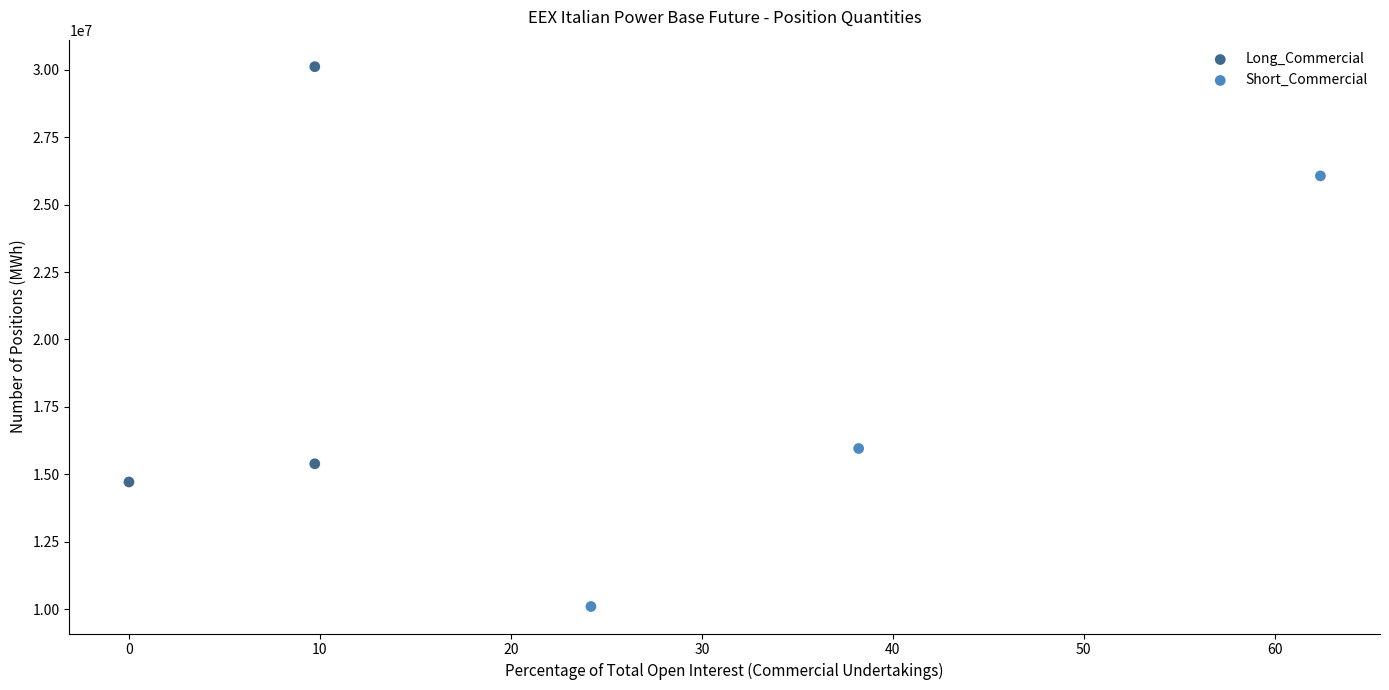

Which series reaches the minimum Y coordinate?

Short_Commercial